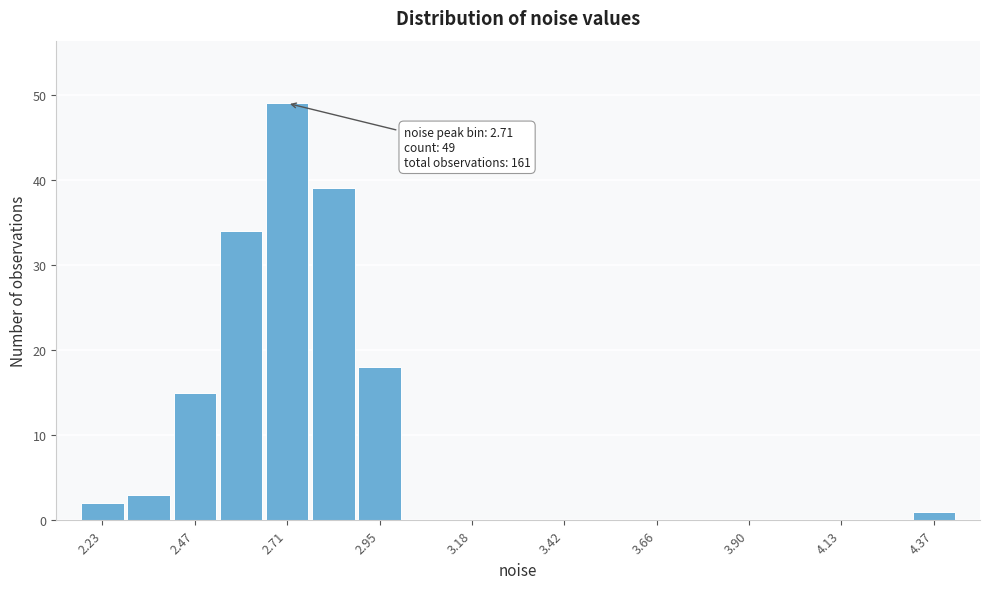

Around what value on the x-axis is the tallest bar? Give the approximate position of its centre, as read against the axis.

2.70